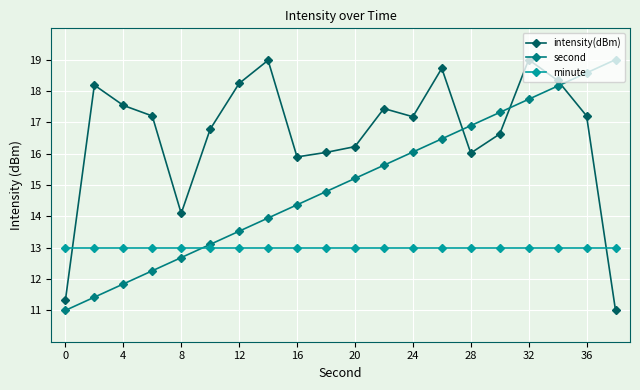

What is the minimum value for second?

11.0